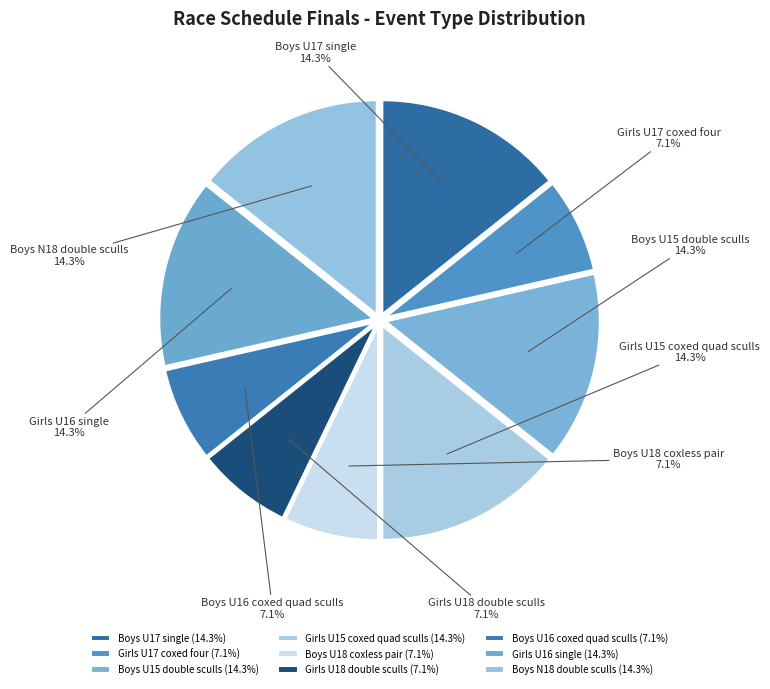

Approximately how many times larger is the value at Girls U16 single compared to Boys U16 coxed quad sculls?

2.0